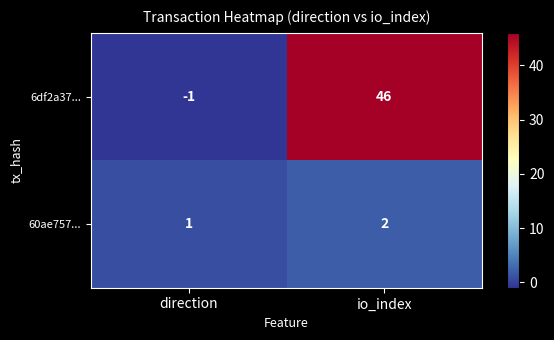

Which series has the largest total across all categories?

6df2a37...